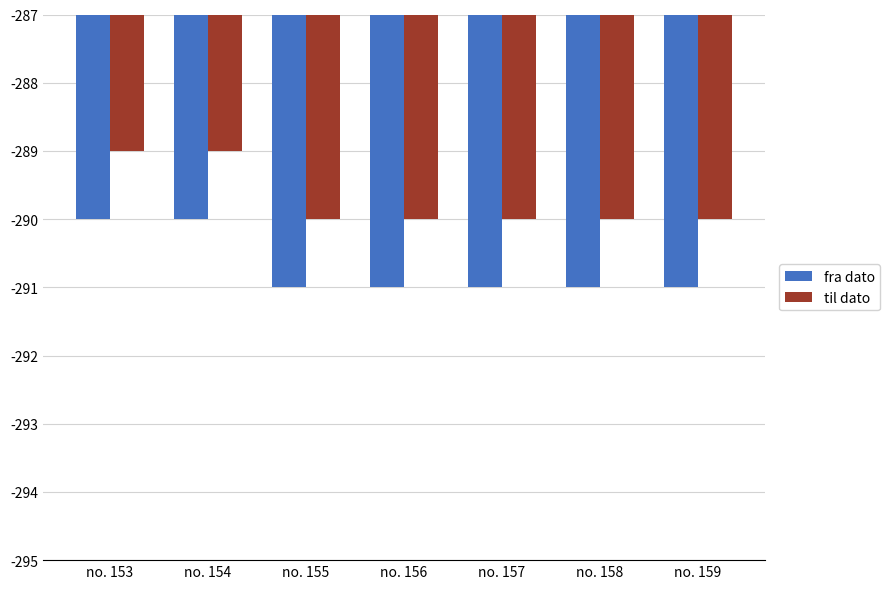

Rank the series by their average value, from lowest to highest.

fra dato, til dato